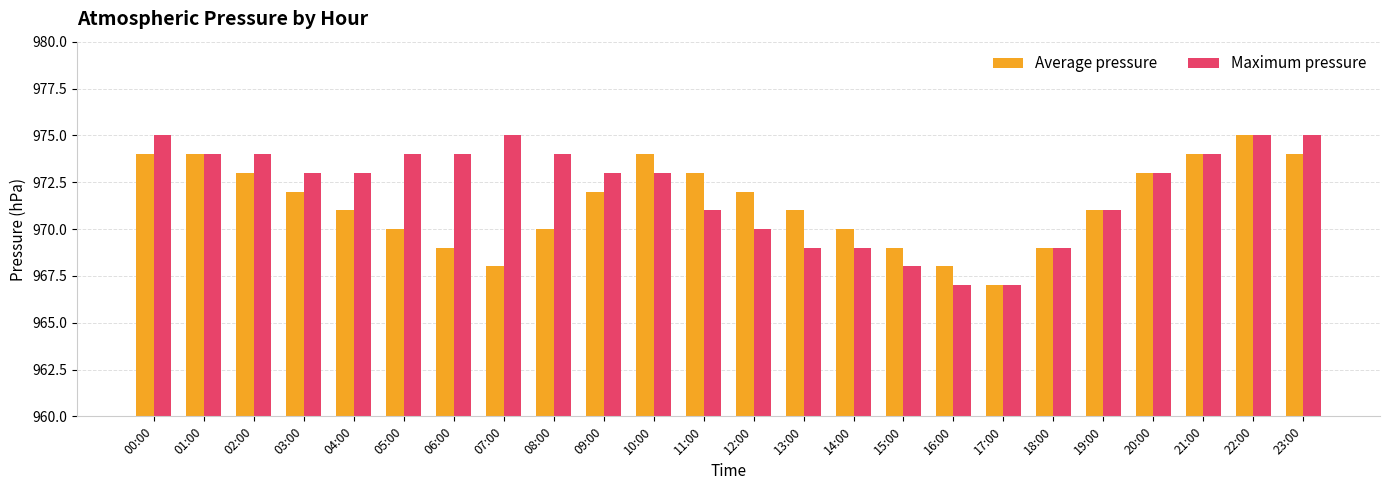

What is the label of the 8th bar from the left?

07:00